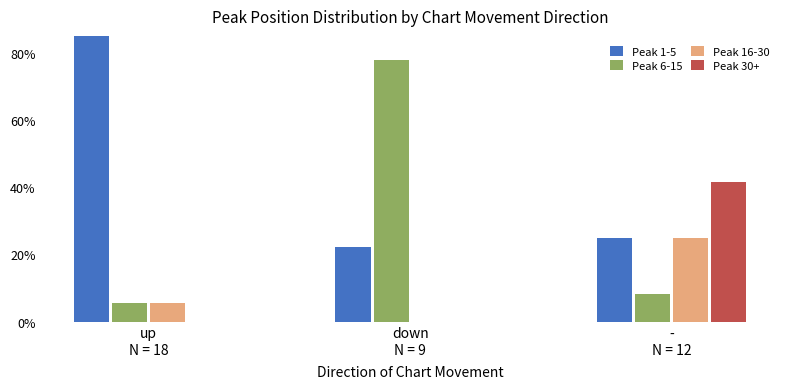

Count the number of data series in this chart.

4